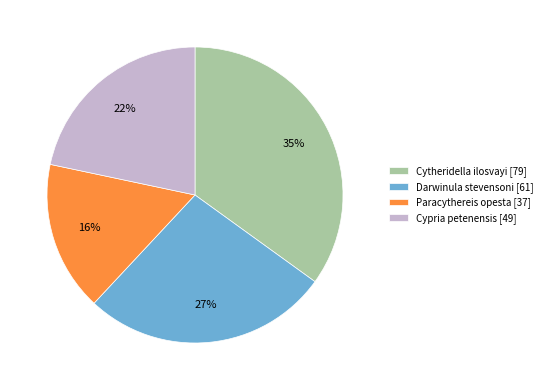

Is the sum of Paracythereis opesta [37] and Cytheridella ilosvayi [79] greater than half?

Yes